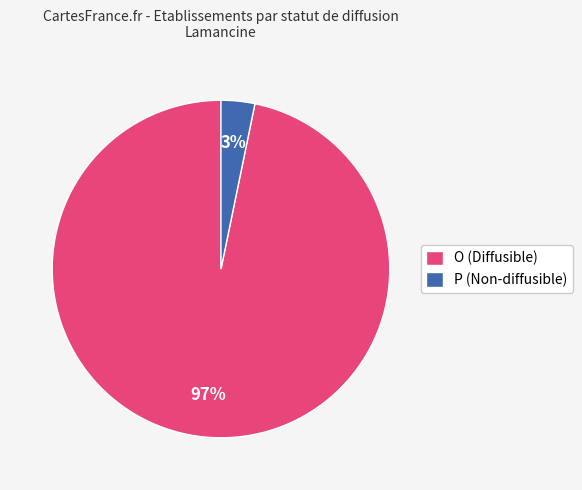

Combined, do O (Diffusible) and P (Non-diffusible) account for over 50%?

Yes